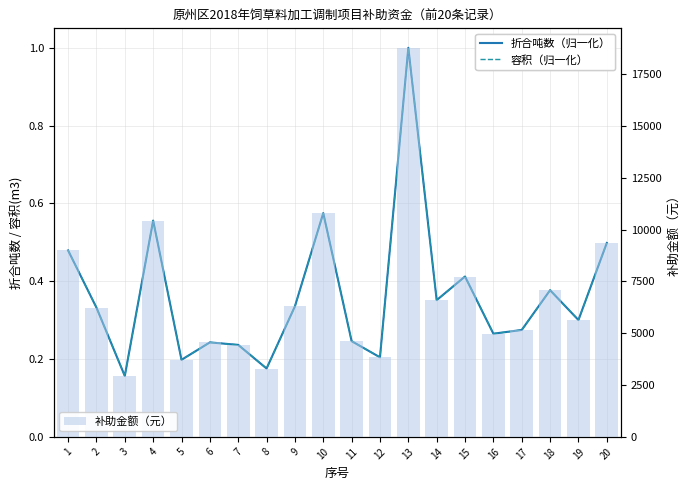

Is it true that 补助金额（元） equals 5160.0 at 17?

True